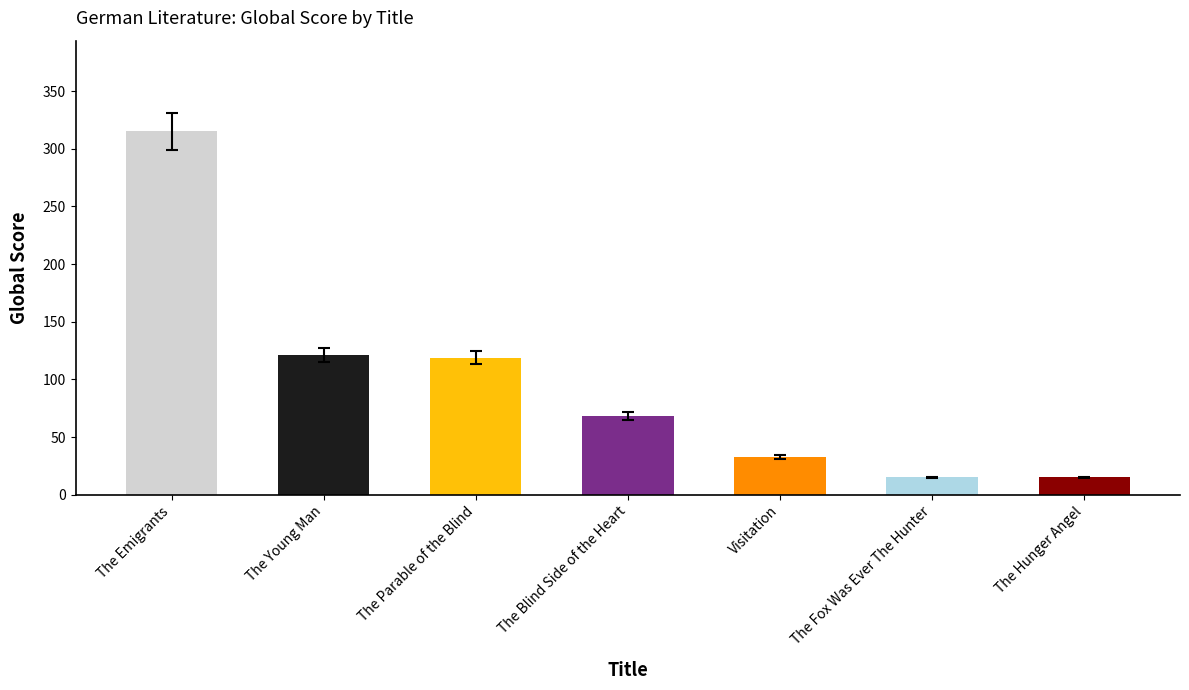

What is the label of the 2nd bar from the right?

The Fox Was Ever The Hunter